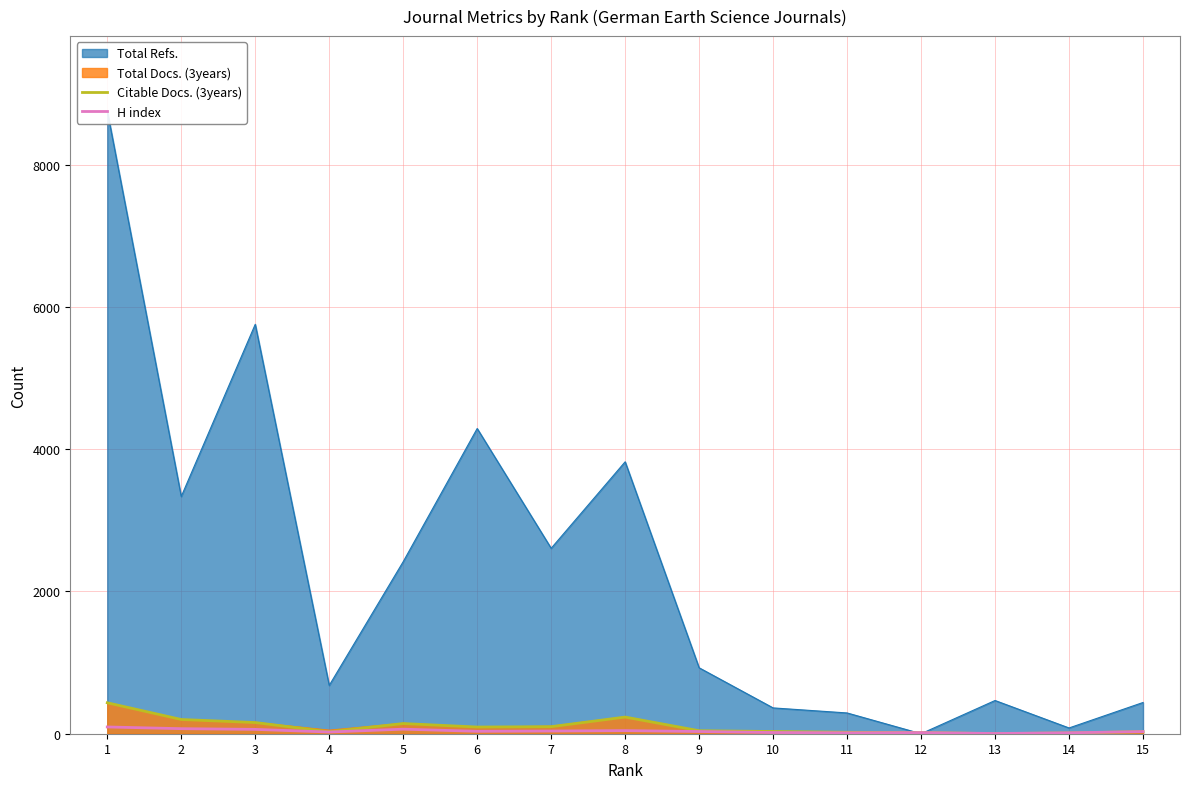

What is the value of the Citable Docs. (3years) point at the 10th from the left?

31